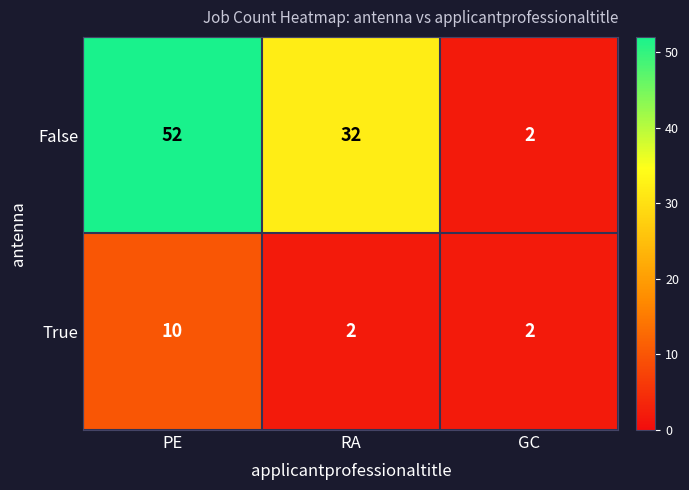

Which category has the highest value in the True series?

PE